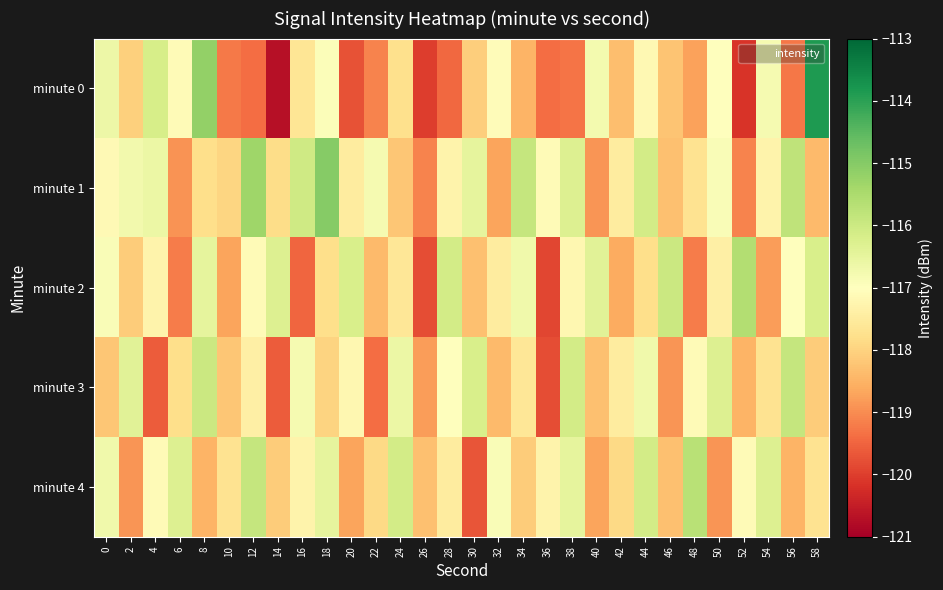

Reading left to right, list all the values displayed in this chart.

minute 0: 0=-116.6	2=-118.1	4=-116.2	6=-117.1	8=-115.2	10=-119.2	12=-119.4	14=-120.7	16=-117.7	18=-116.9	20=-119.7	22=-119.1	24=-117.8	26=-120.0	28=-119.4	30=-118.1	32=-117.1	34=-118.5	36=-119.4	38=-119.3	40=-116.8	42=-118.3	44=-117.2	46=-118.2	48=-118.7	50=-117.0	52=-120.1	54=-116.8	56=-119.3	58=-113.9
minute 1: 0=-117.1	2=-116.7	4=-116.6	6=-118.9	8=-117.8	10=-117.9	12=-115.3	14=-117.8	16=-116.1	18=-115.0	20=-117.5	22=-116.8	24=-118.2	26=-119.1	28=-117.3	30=-116.5	32=-118.7	34=-115.9	36=-117.1	38=-116.3	40=-118.9	42=-117.5	44=-116.1	46=-118.3	48=-117.7	50=-116.9	52=-119.1	54=-117.3	56=-115.8	58=-118.4
minute 2: 0=-116.9	2=-118.1	4=-117.3	6=-119.2	8=-116.5	10=-118.7	12=-117.1	14=-116.3	16=-119.5	18=-117.8	20=-116.2	22=-118.4	24=-117.6	26=-119.8	28=-116.1	30=-118.3	32=-117.5	34=-116.7	36=-119.9	38=-117.2	40=-116.4	42=-118.6	44=-117.8	46=-116.0	48=-119.2	50=-117.4	52=-115.6	54=-118.8	56=-117.0	58=-116.2
minute 3: 0=-118.2	2=-116.4	4=-119.6	6=-117.8	8=-116.0	10=-118.2	12=-117.4	14=-119.6	16=-116.8	18=-118.0	20=-117.2	22=-119.4	24=-116.6	26=-118.8	28=-117.0	30=-116.2	32=-118.4	34=-117.6	36=-119.8	38=-116.1	40=-118.3	42=-117.5	44=-116.7	46=-118.9	48=-117.1	50=-116.3	52=-118.5	54=-117.7	56=-115.9	58=-118.1
minute 4: 0=-116.7	2=-118.9	4=-117.1	6=-116.3	8=-118.5	10=-117.7	12=-115.9	14=-118.1	16=-117.3	18=-116.5	20=-118.7	22=-117.9	24=-116.1	26=-118.3	28=-117.5	30=-119.7	32=-116.9	34=-118.1	36=-117.3	38=-116.5	40=-118.7	42=-117.9	44=-116.1	46=-118.3	48=-115.7	50=-118.9	52=-117.1	54=-116.3	56=-118.5	58=-117.7